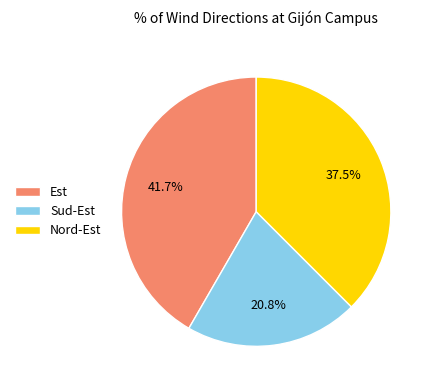

What percentage is NOT represented by Nord-Est?

62.5%